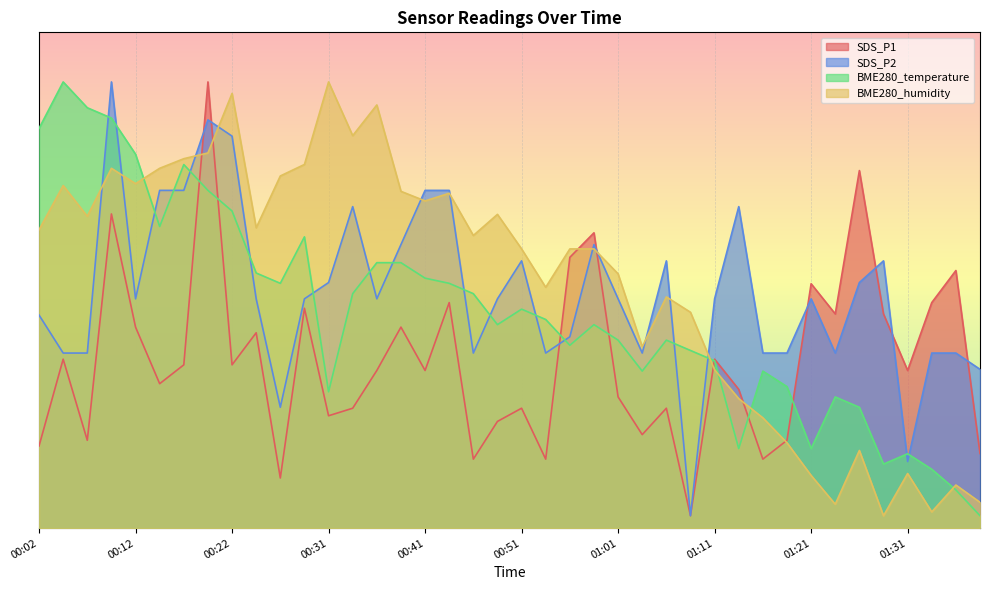

At which label is BME280_humidity closest to 37?

01:06